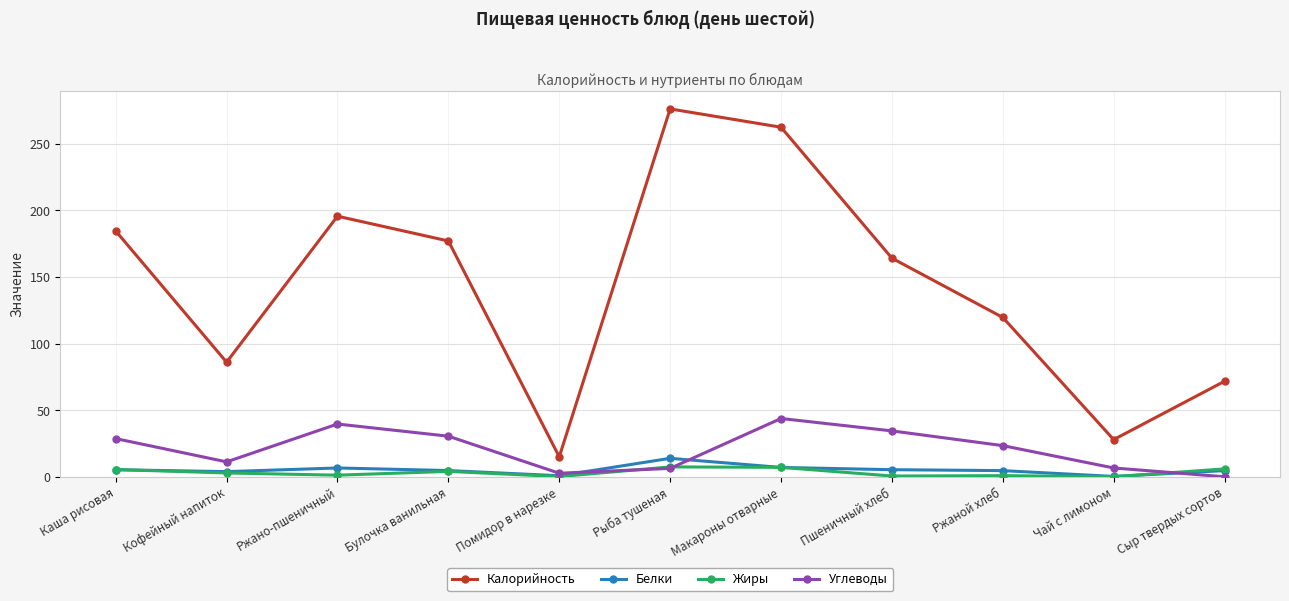

Is it true that Углеводы equals 28.7 at Каша рисовая?

True